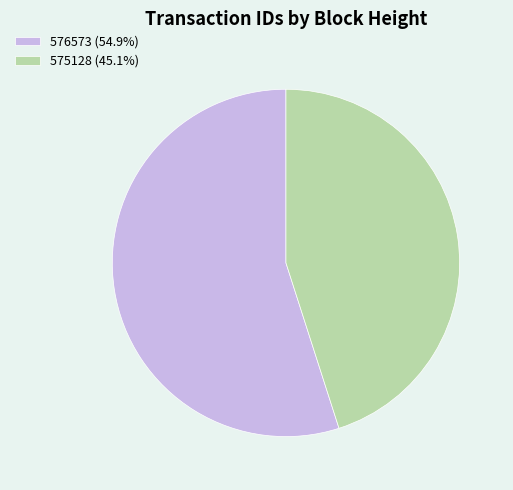

Is there a majority slice in this chart?

Yes